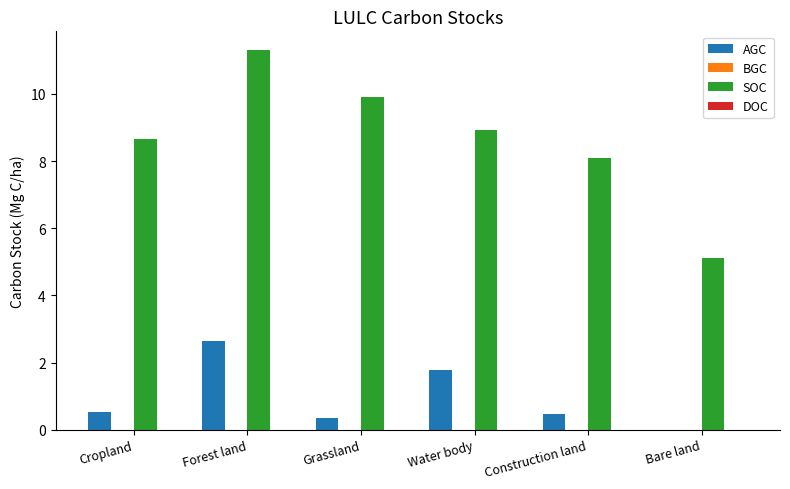

The SOC series shows 8.9 at Water body. True or false?

True